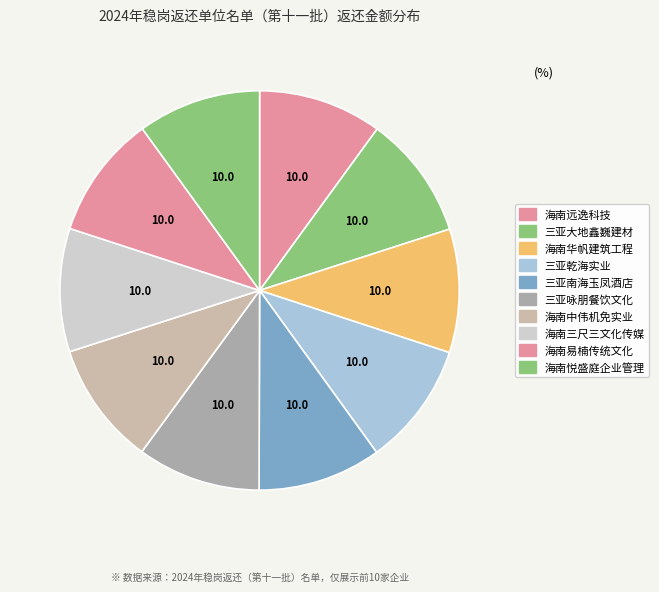

Rank the categories by value from lowest to highest.

海南悦盛庭企业管理有限责任公司, 海南易楠传统文化发展有限公司, 海南三尺三文化传媒有限公司, 海南中伟机免实业投资有限公司, 三亚咏朋餐饮文化有限公司, 三亚南海玉凤酒店管理有限公司, 三亚乾海实业有限公司, 海南华帆建筑工程有限公司, 三亚大地鑫巍建材有限公司, 海南远逸科技有限公司